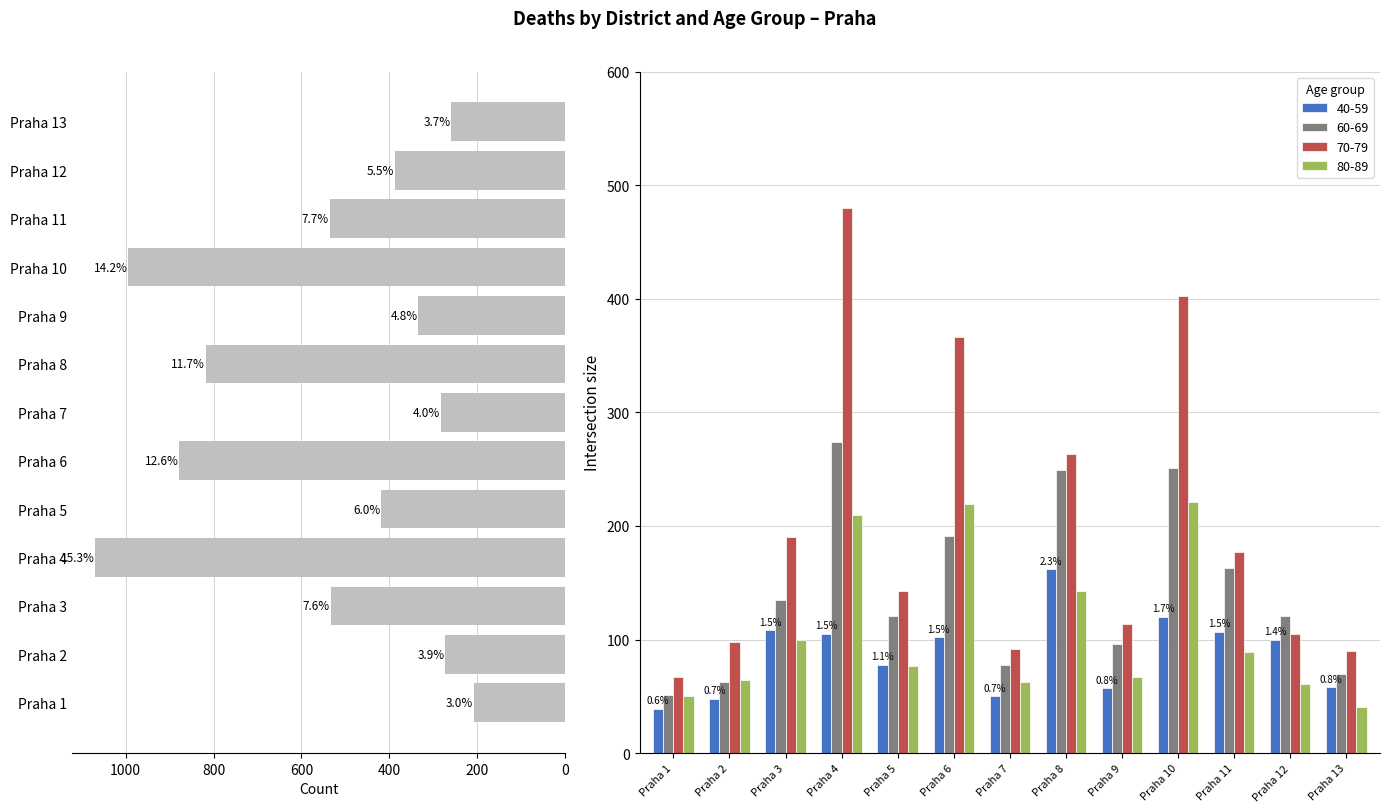

What is the value of the 1st bar from the left?

207